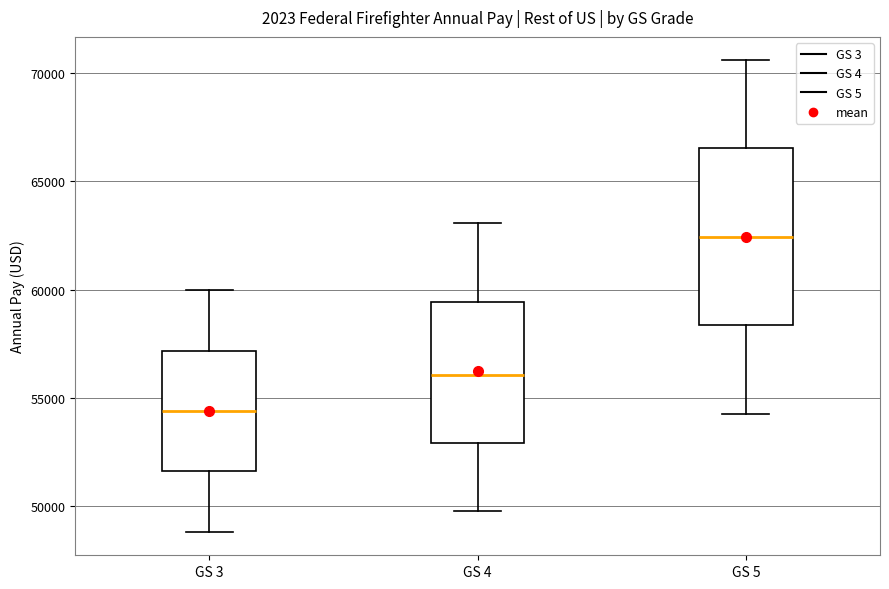

Which box's median line is the lowest?

GS 3